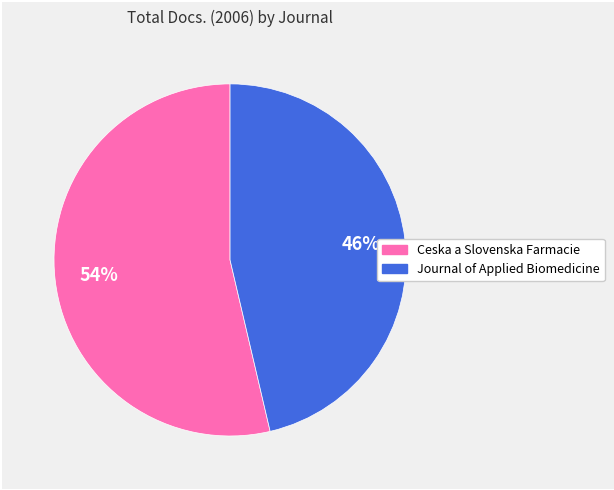

To the nearest percent, what is the combined percentage of Ceska a Slovenska Farmacie and Journal of Applied Biomedicine?

100%